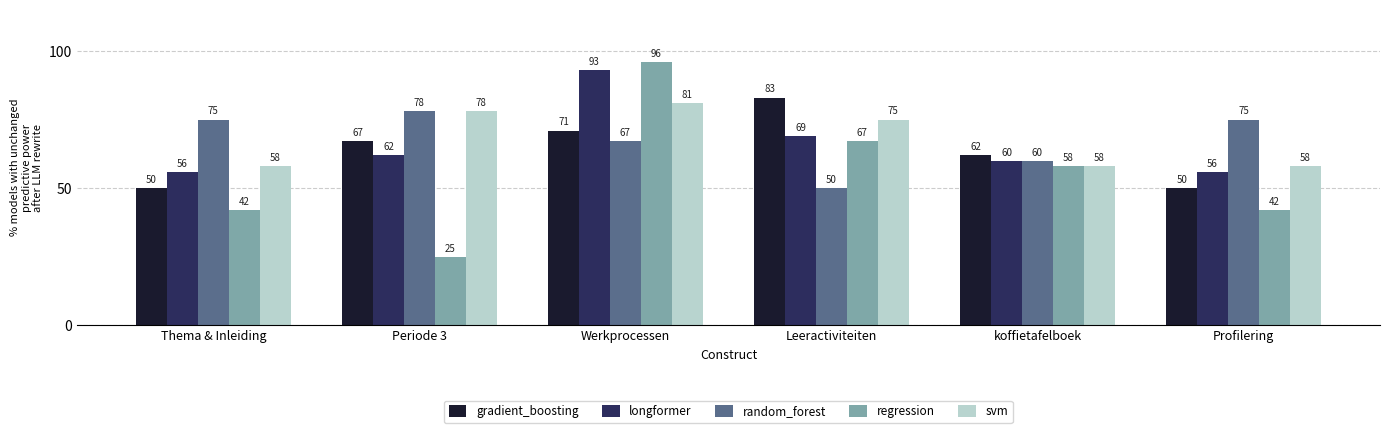

The value of random_forest at Thema & Inleiding is 75. True or false?

True